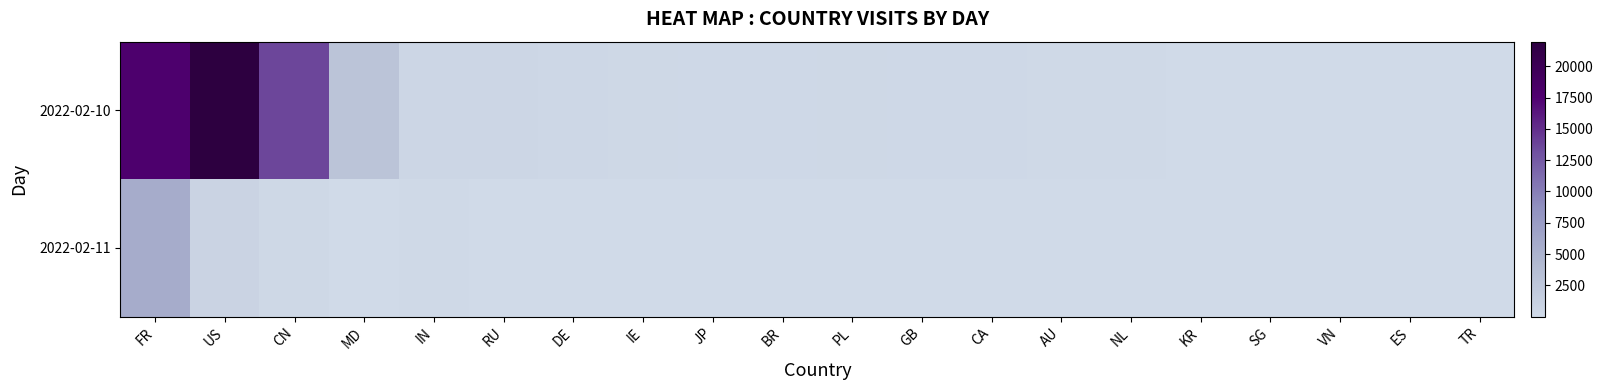

Which series has the largest total across all categories?

2022-02-10